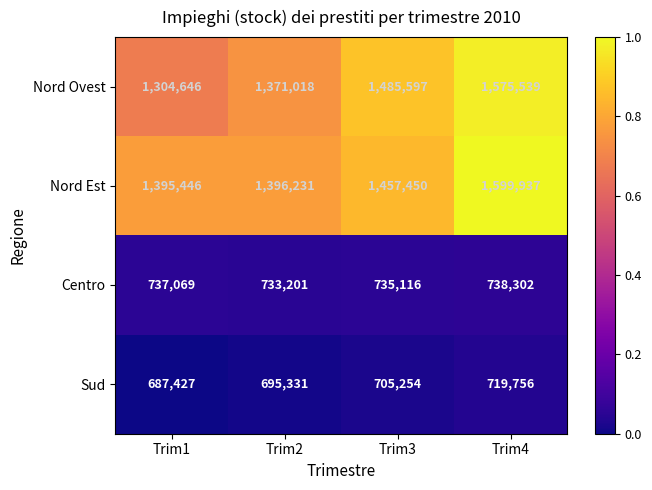

How many distinct data groups are displayed?

4